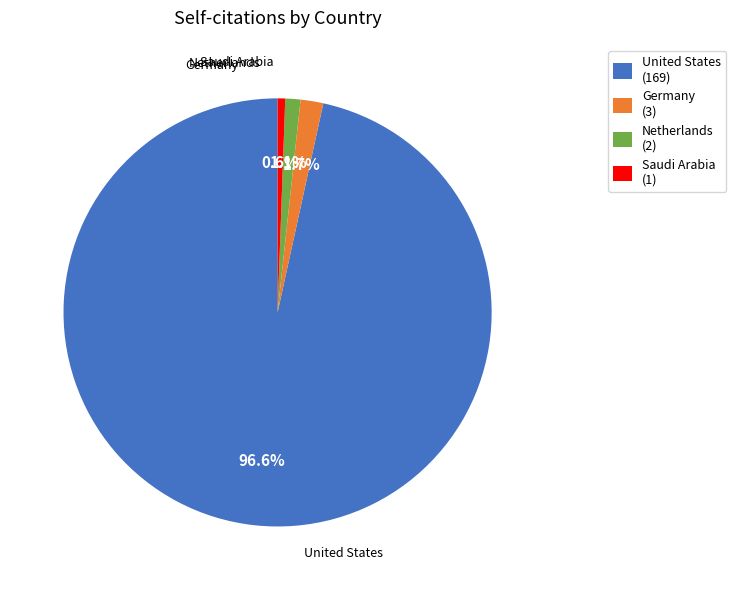

Which slice is the largest?

United States